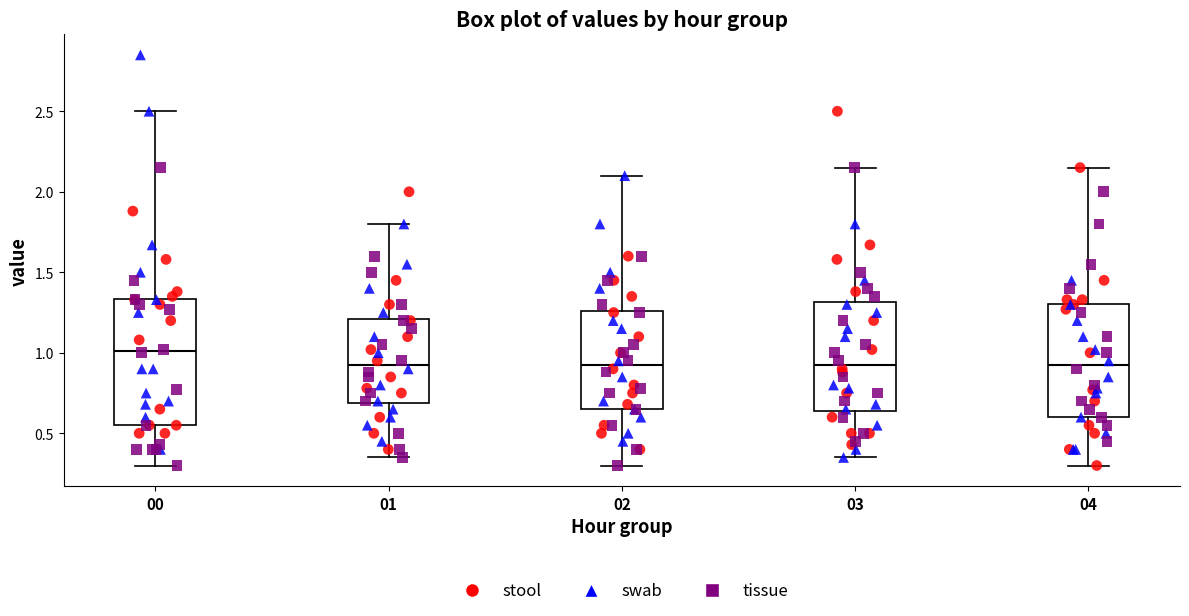

Where does the upper whisker of the box at x = 02 end on the y-axis? The values are not printed on the chart, so give them approximately, as read against the axis.

2.10